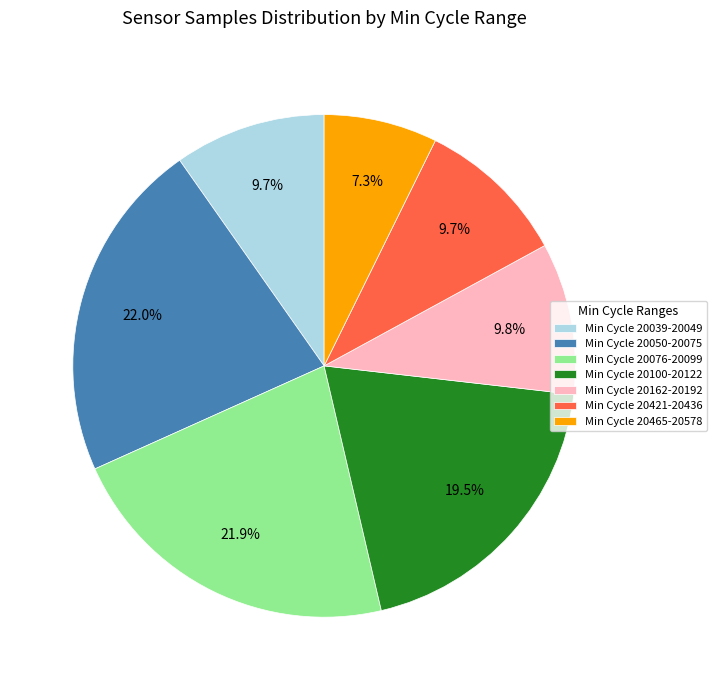

Does any single category account for the majority?

No